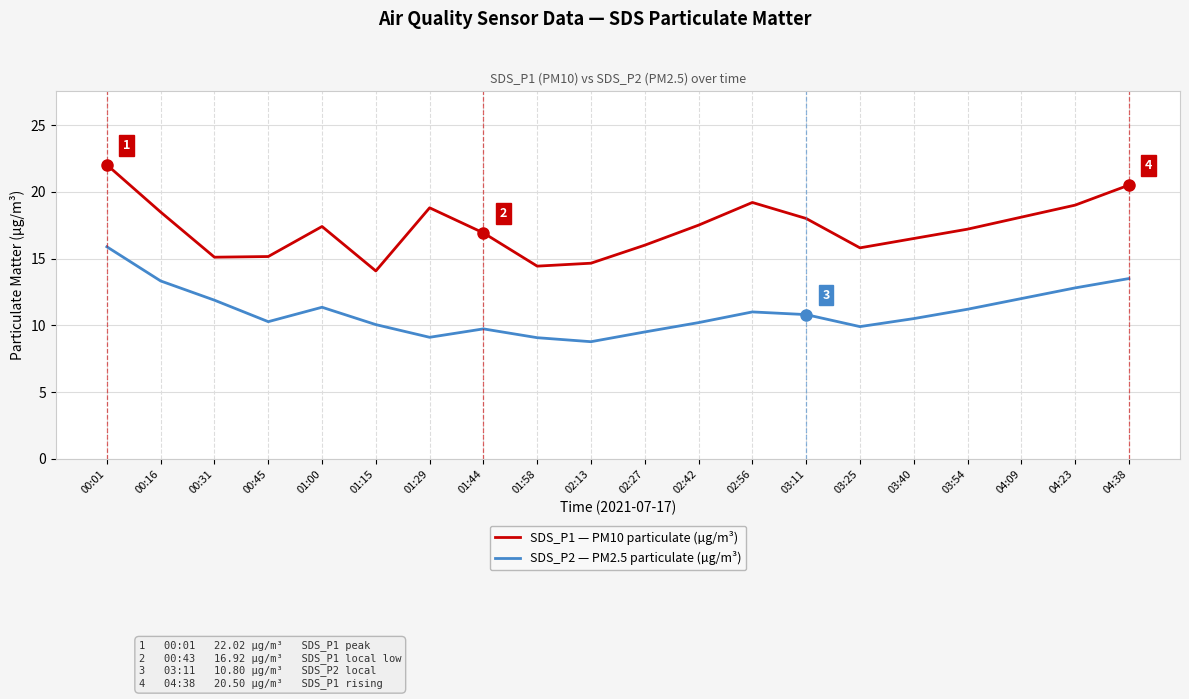

True or false: SDS_P1 — PM10 particulate (µg/m³) and SDS_P2 — PM2.5 particulate (µg/m³) intersect in this chart.

False